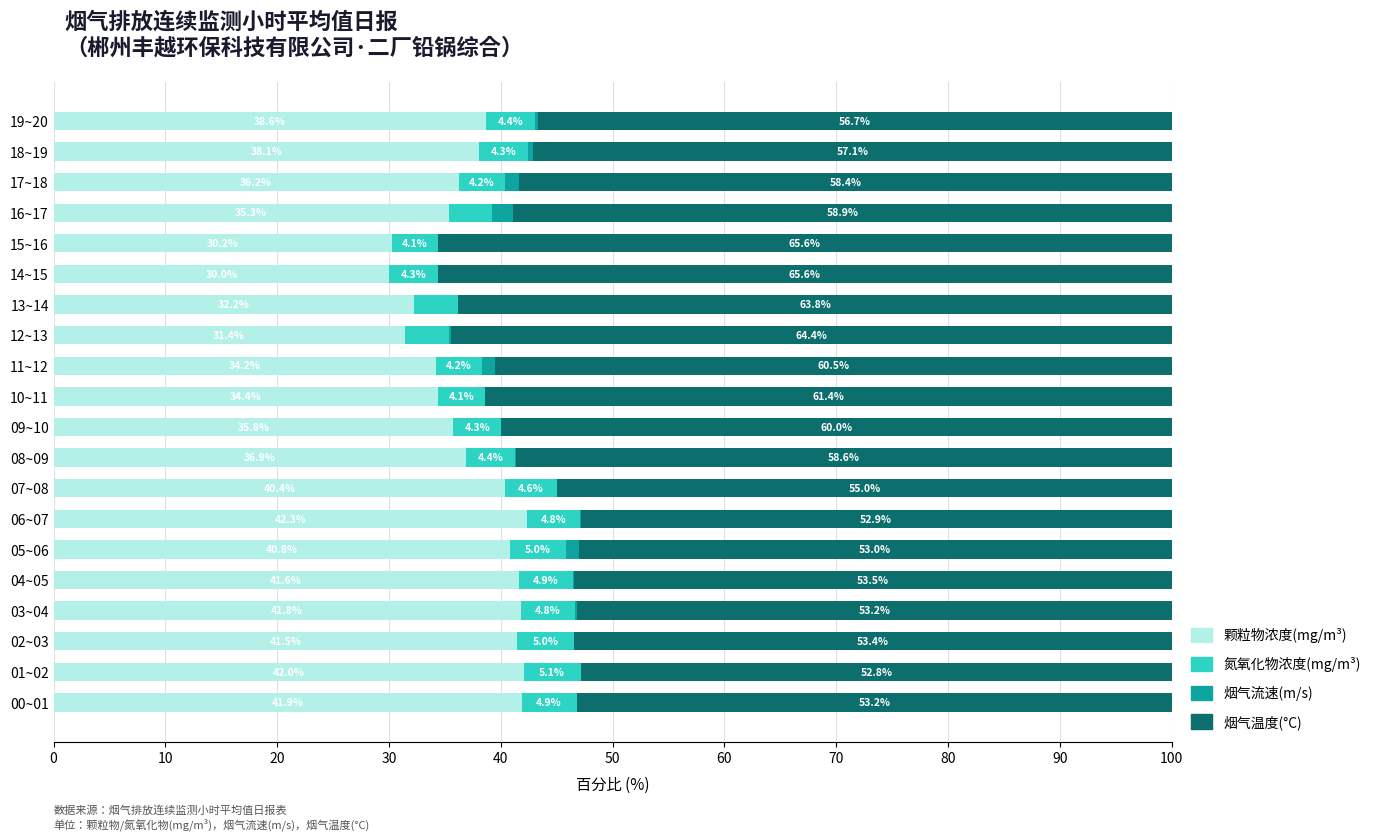

At which label does 颗粒物浓度(mg/m³) reach its peak?

06~07